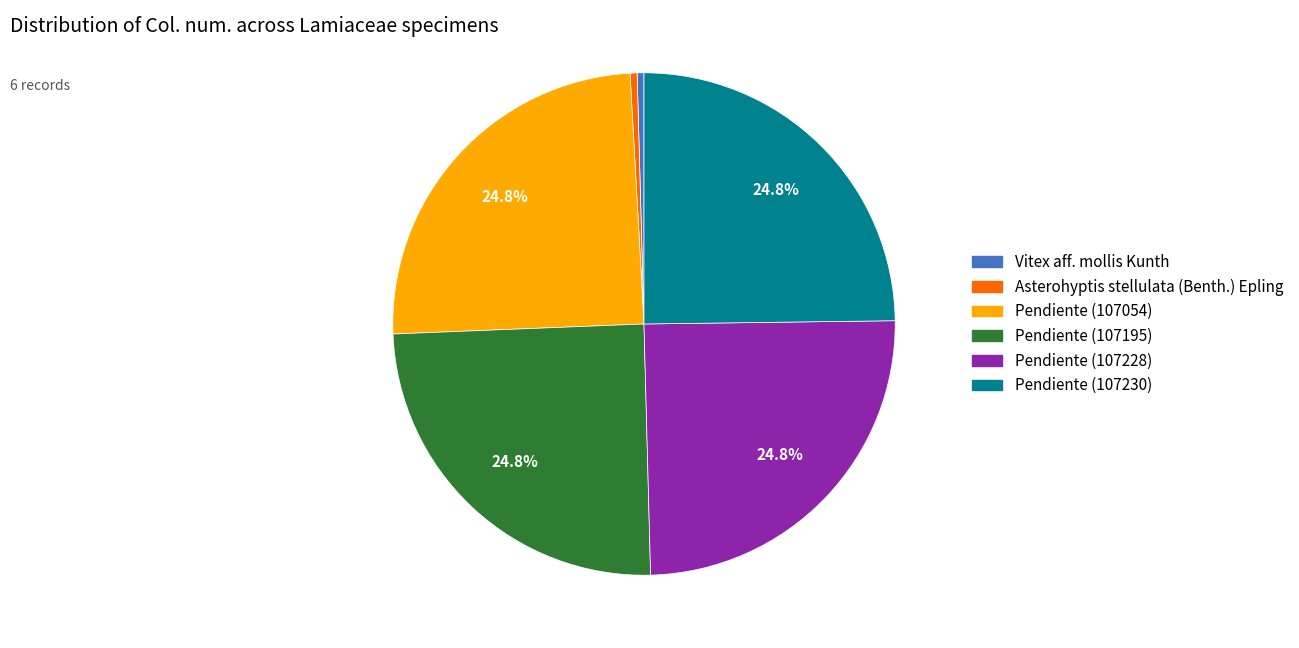

Does Pendiente (107228) account for over 50% of the chart?

No